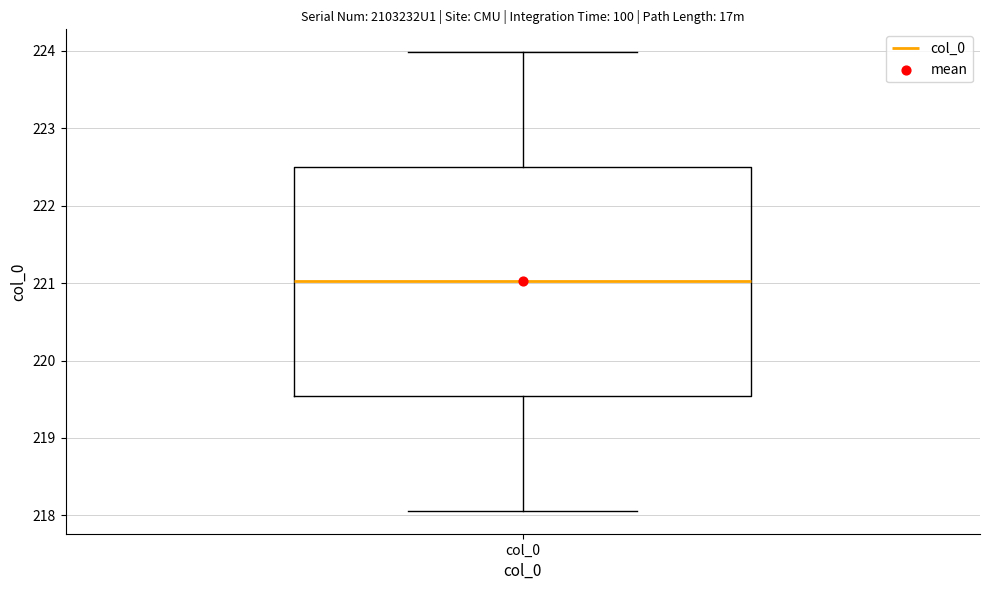

Read this box plot against the y-axis: the position of the median line, the range covered by the box, and the ends of both whiskers. The values are not printed on the chart, so give them approximately, as read against the axis.

median 221.0, box 219.5 to 222.5, whiskers 218.1 to 224.0